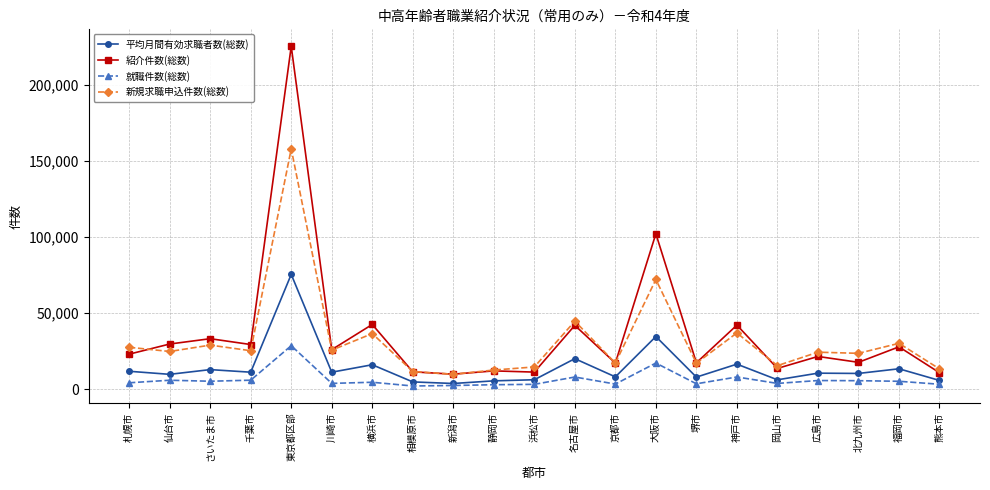

At which category does 平均月間有効求職者数(総数) reach its first local valley?

仙台市